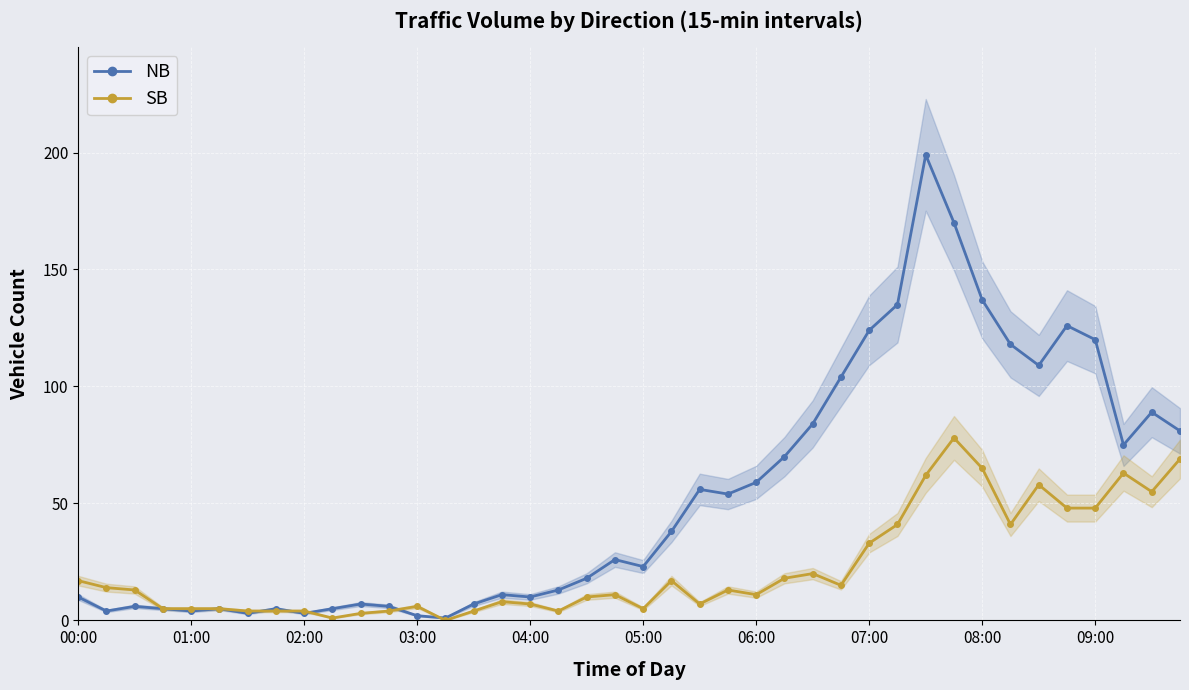

After their last crossing, which series has the higher values: SB or NB?

NB